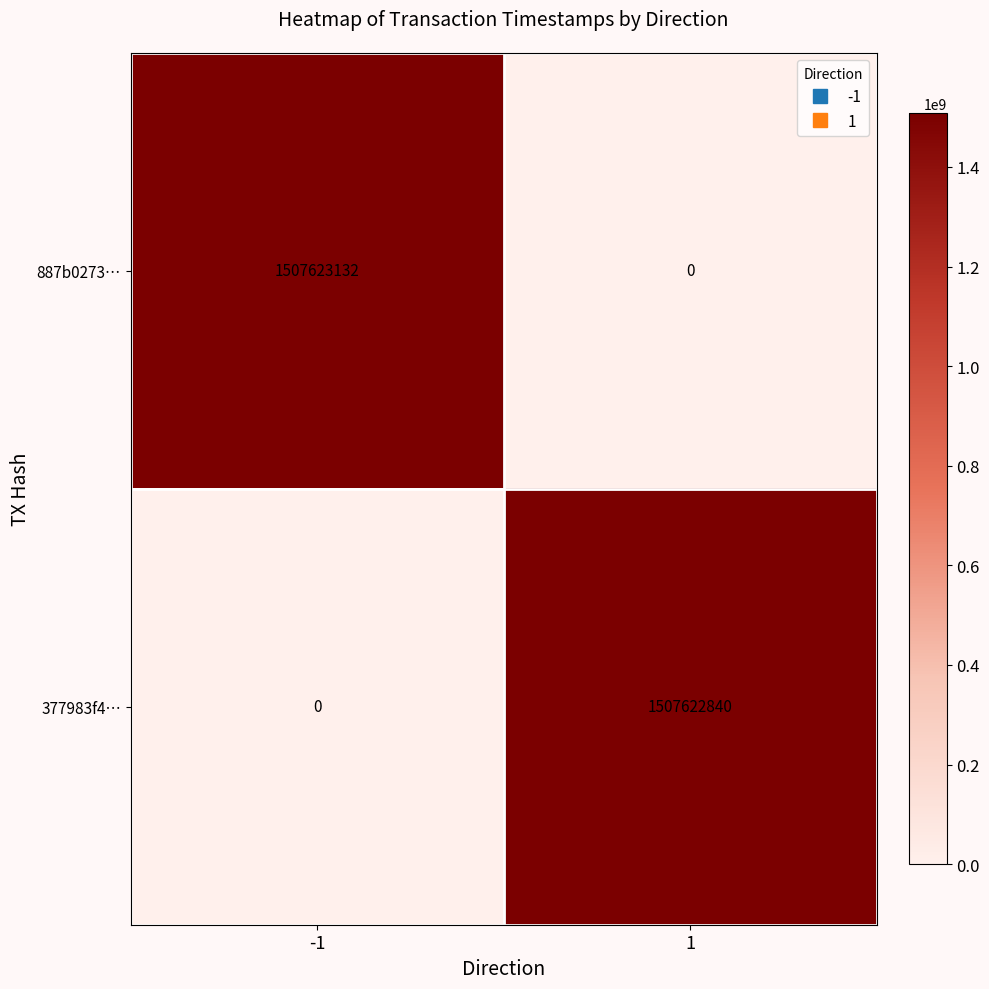

Which series changed the most between -1 and 1?

887b0273…